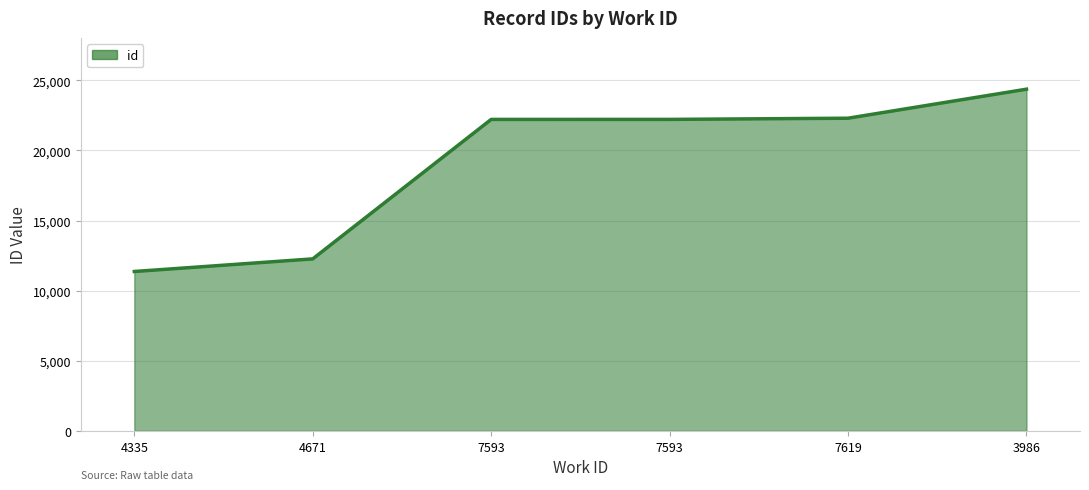

Is this an area chart (filled region under the line)?

Yes